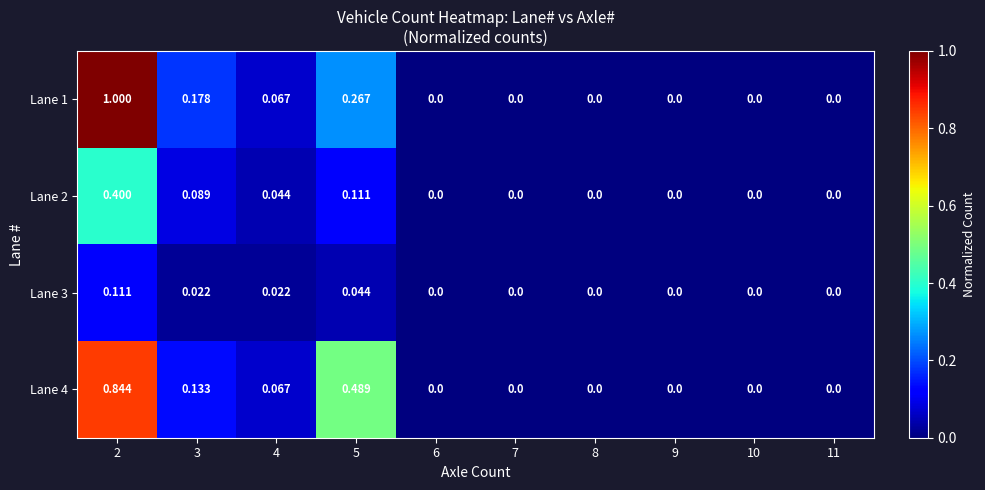

Which series has the largest range (max minus min)?

Lane 1